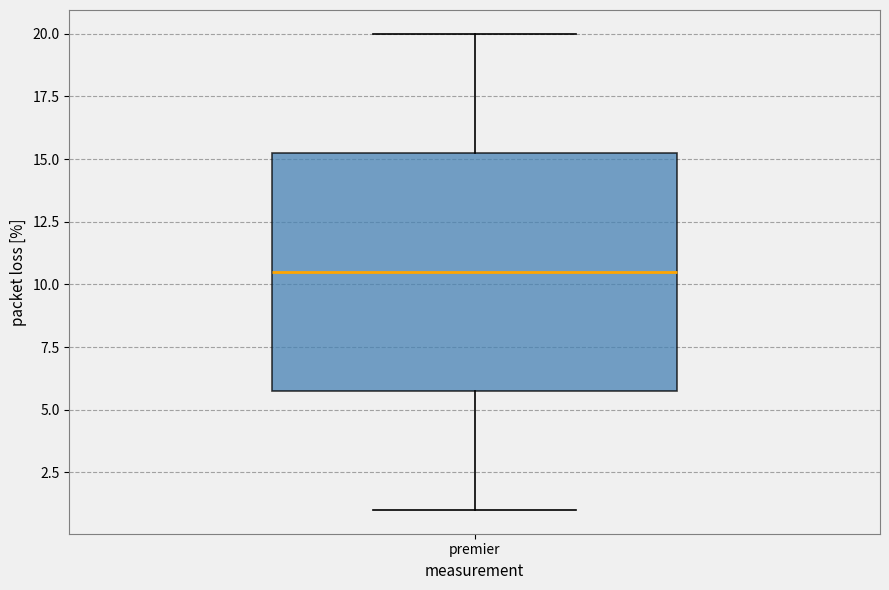

Transcribe this box plot: give where the median line is, the range the box spans, and where the two whiskers end, as read against the y-axis. The values are not printed on the chart, so give them approximately, as read against the axis.

median 10.5, box 6.0 to 15.5, whiskers 1.0 to 20.0